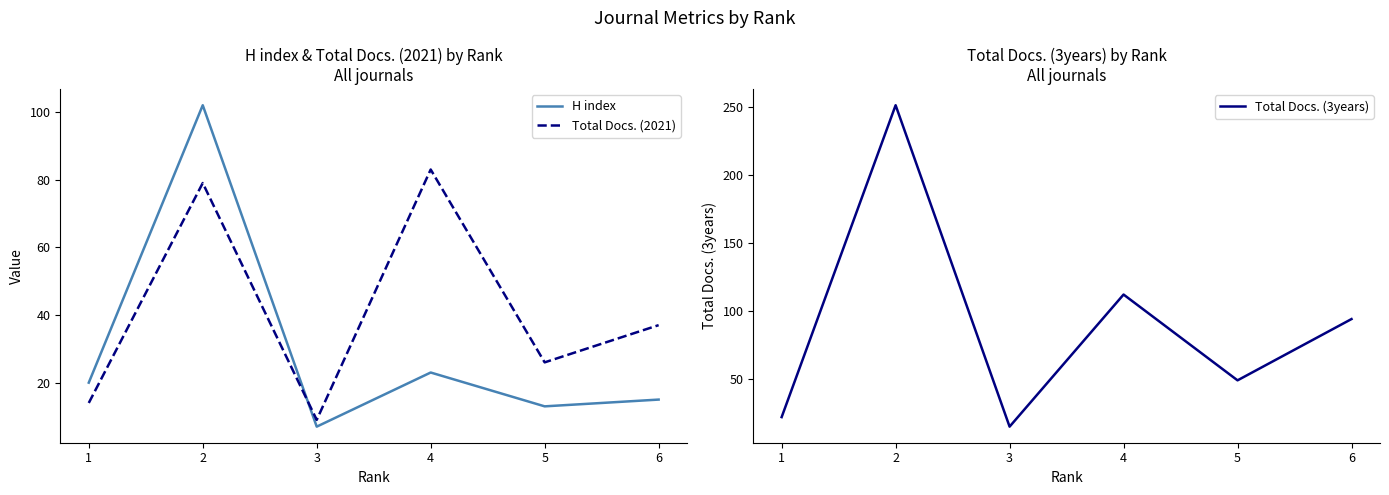

Reading right to left, list all the values displayed in this chart.

H index: 15	13	23	7	102	20
Total Docs. (2021): 37	26	83	9	79	14
Total Docs. (3years): 94	49	112	15	251	22